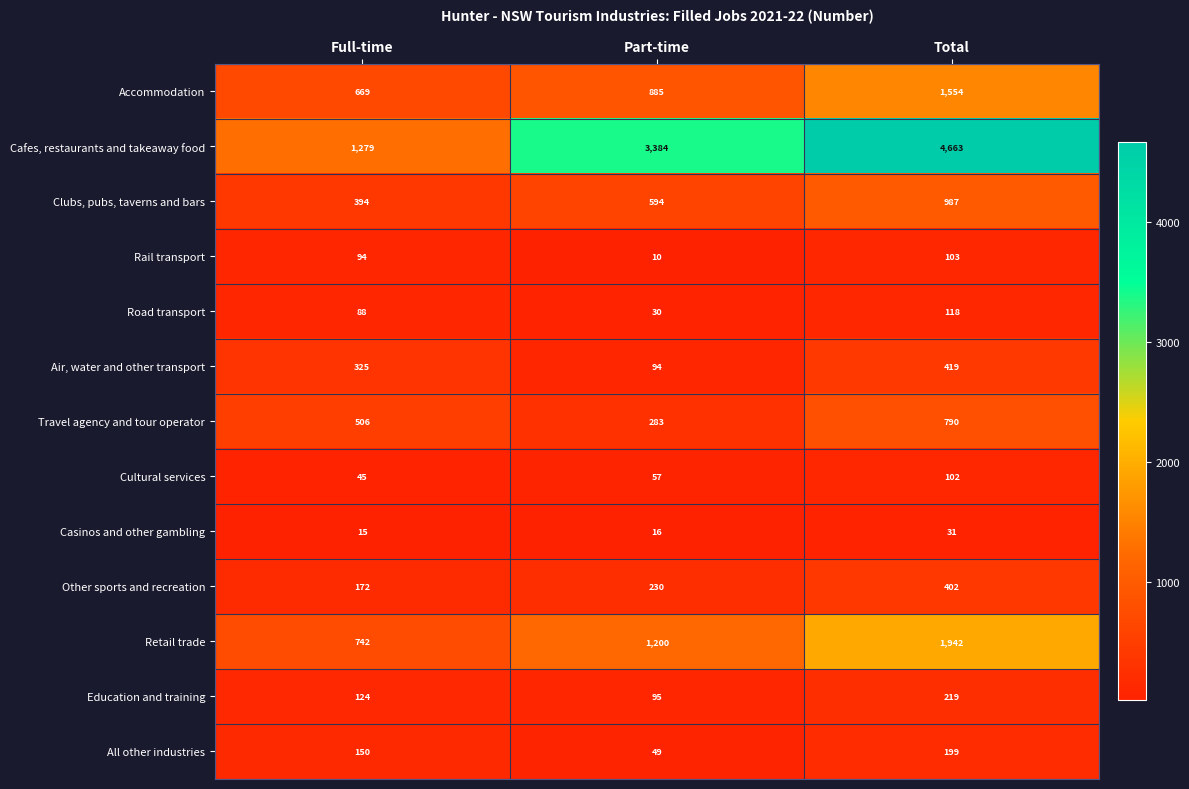

Is it true that Cafes, restaurants and takeaway food equals 4663 at Total?

True